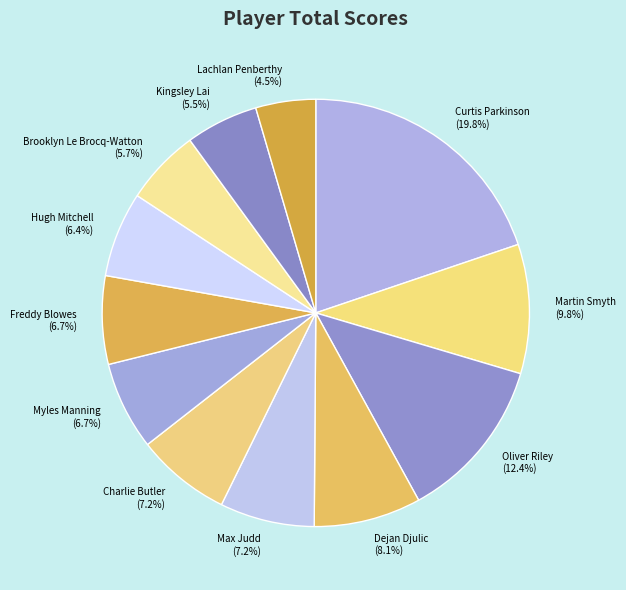

Approximately how many times larger is the value at Martin Smyth compared to Myles Manning?

1.5